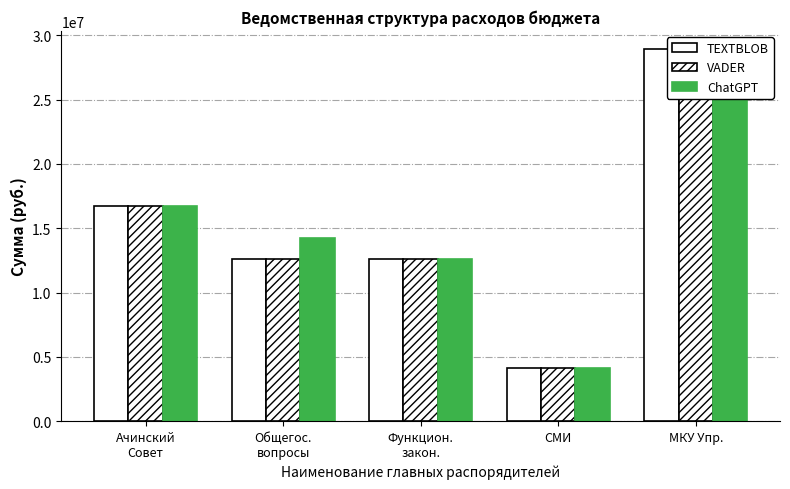

Which series changed the most between Функцион.
закон. and СМИ?

TEXTBLOB